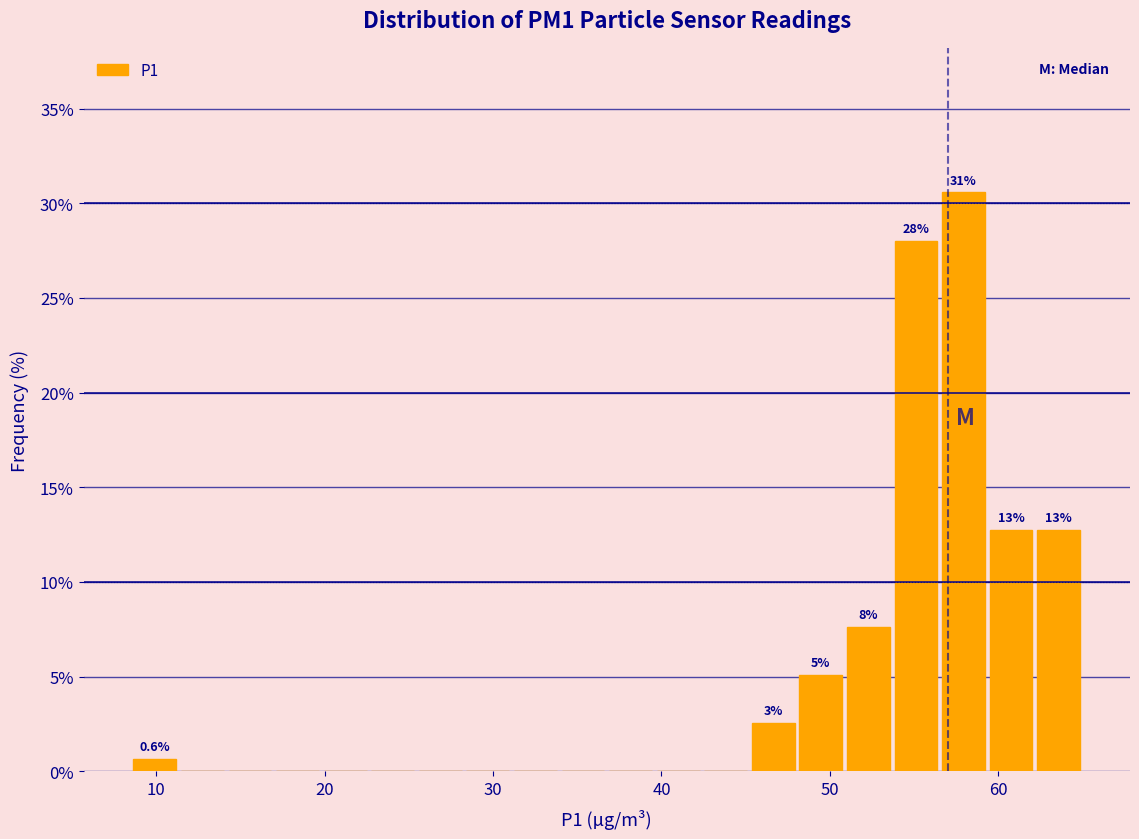

Read against the x-axis, roughly where is the centre of the tallest bar?

58